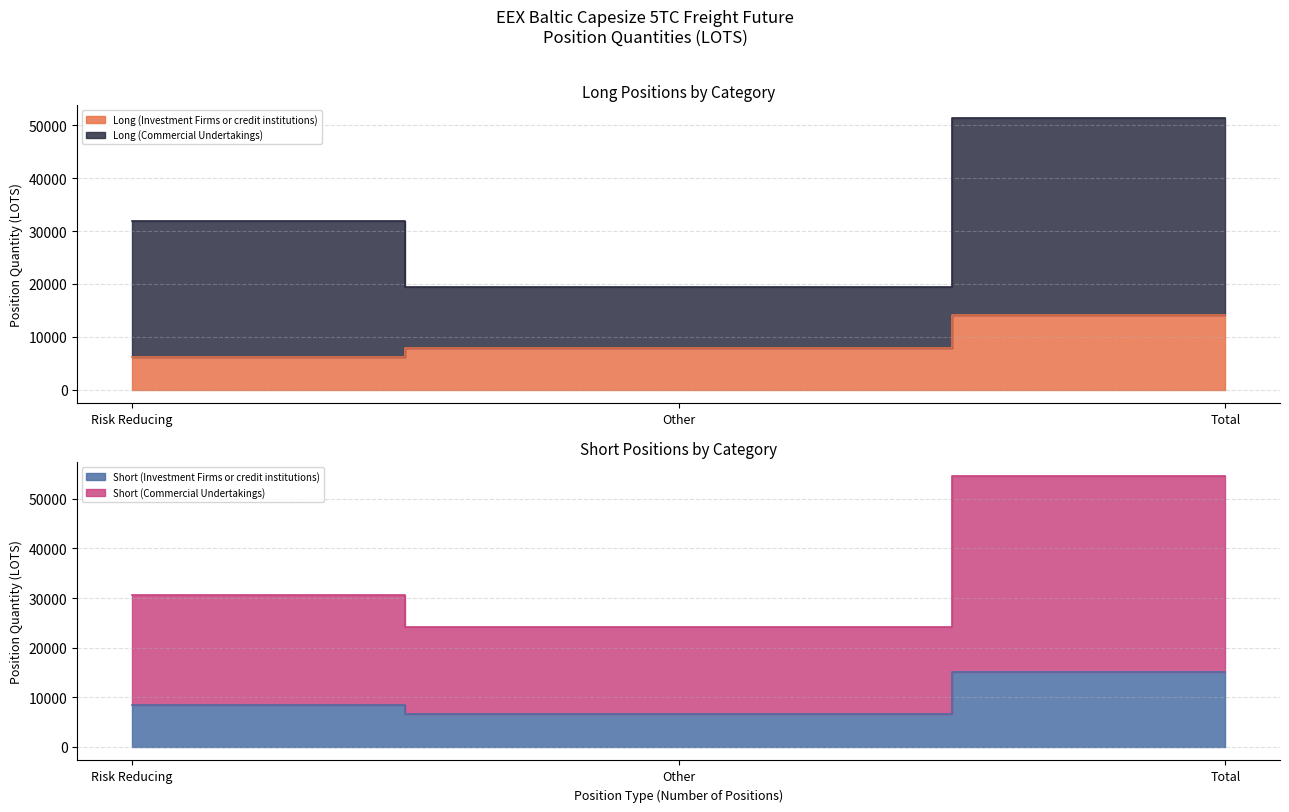

Which series has the largest total across all categories?

Short (Commercial Undertakings)